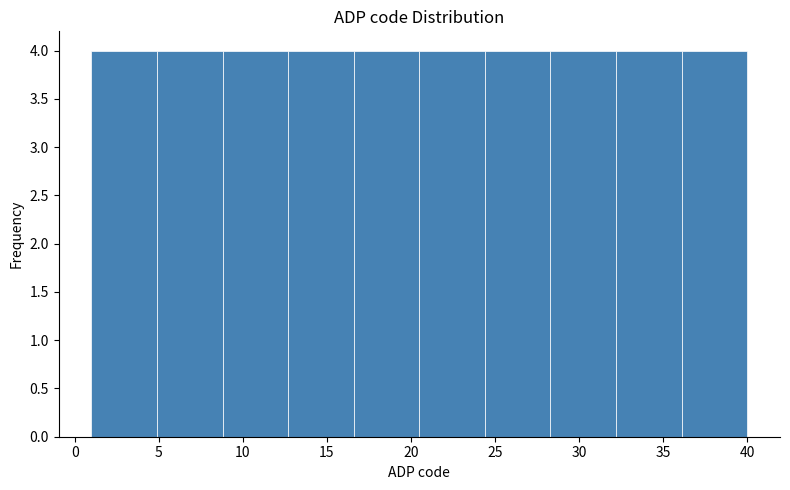

Reading left to right, list every bar in this chart as the range it spans on the x-axis followed by its height. Neither the bar edges nor the heights are printed on the chart, so give them approximately, as read against the axes.

1.0 to 4.9: 4
4.9 to 8.8: 4
8.8 to 12.7: 4
12.7 to 16.6: 4
16.6 to 20.5: 4
20.5 to 24.4: 4
24.4 to 28.3: 4
28.3 to 32.2: 4
32.2 to 36.1: 4
36.1 to 40.0: 4